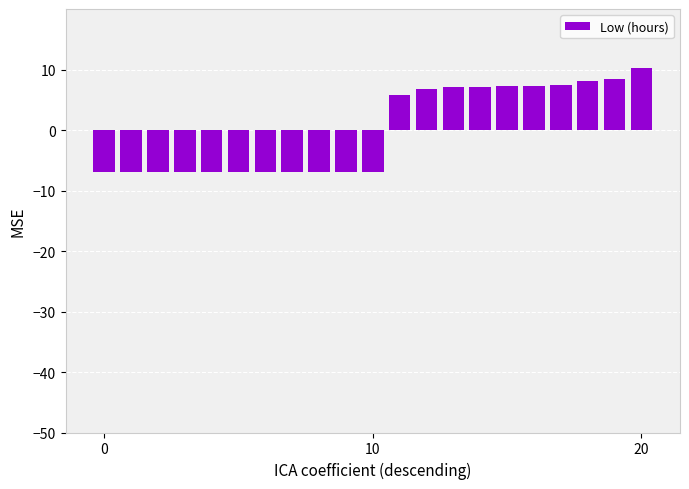

How many positive values are there?

10